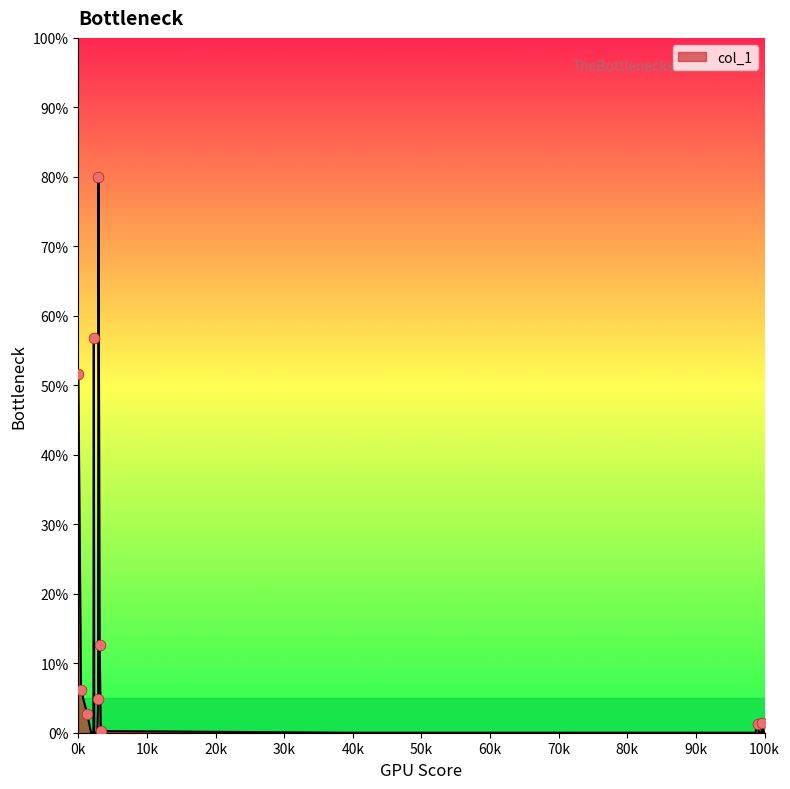

What is the greatest value displayed?

80.0